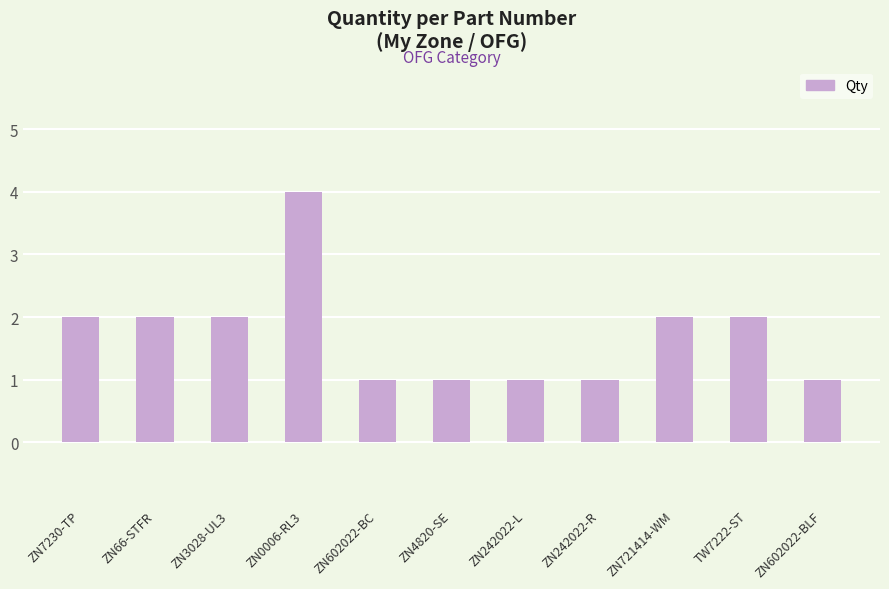

What is the approximate value at ZN242022-L?

1